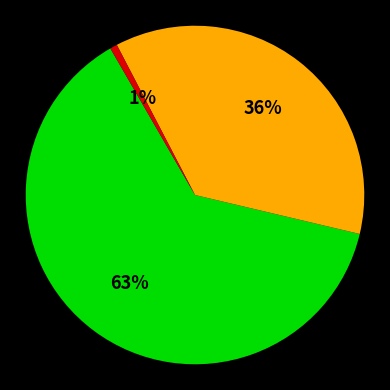

Is there a majority slice in this chart?

Yes